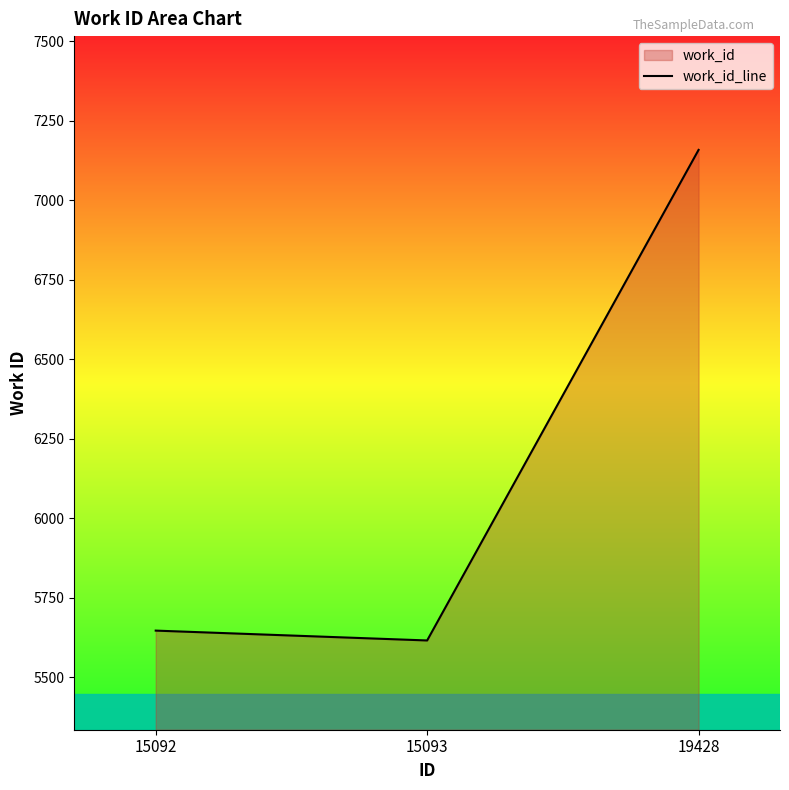

The value at 15092 is 5646. True or false?

True